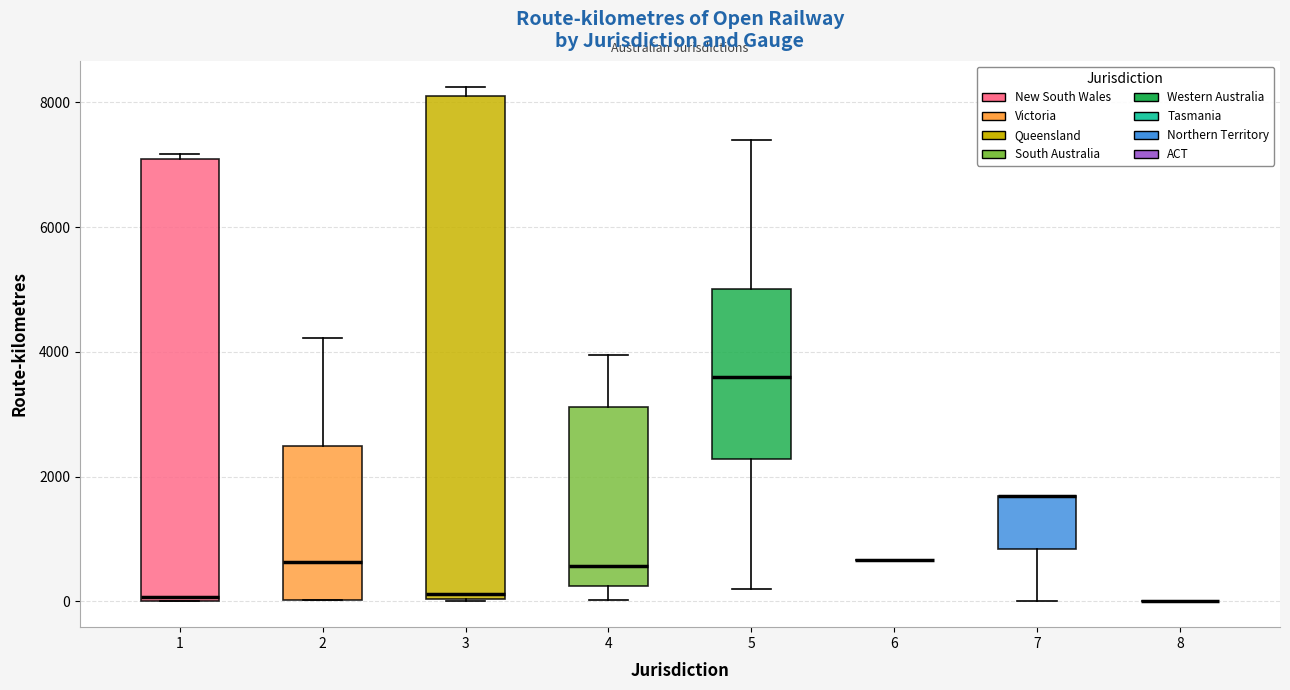

Where is the lower edge of the box at x = 1 on the y-axis? The values are not printed on the chart, so give them approximately, as read against the axis.

0